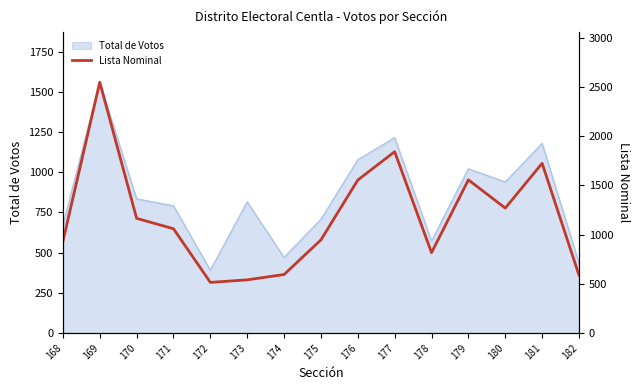

Is it true that the value at 170 is 253?

False